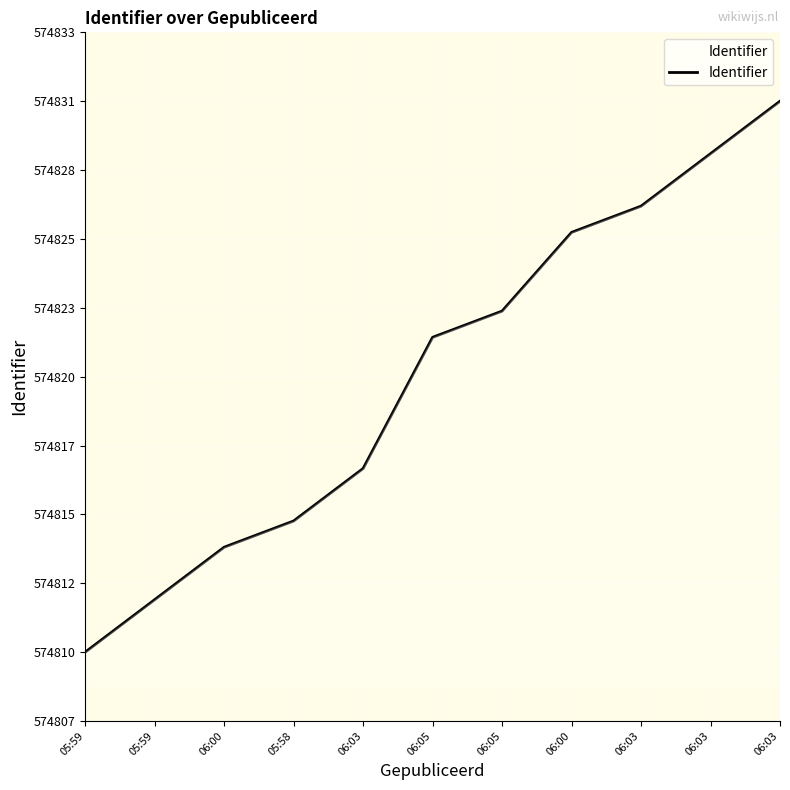

What is the label of the 1st point from the right?

06:03